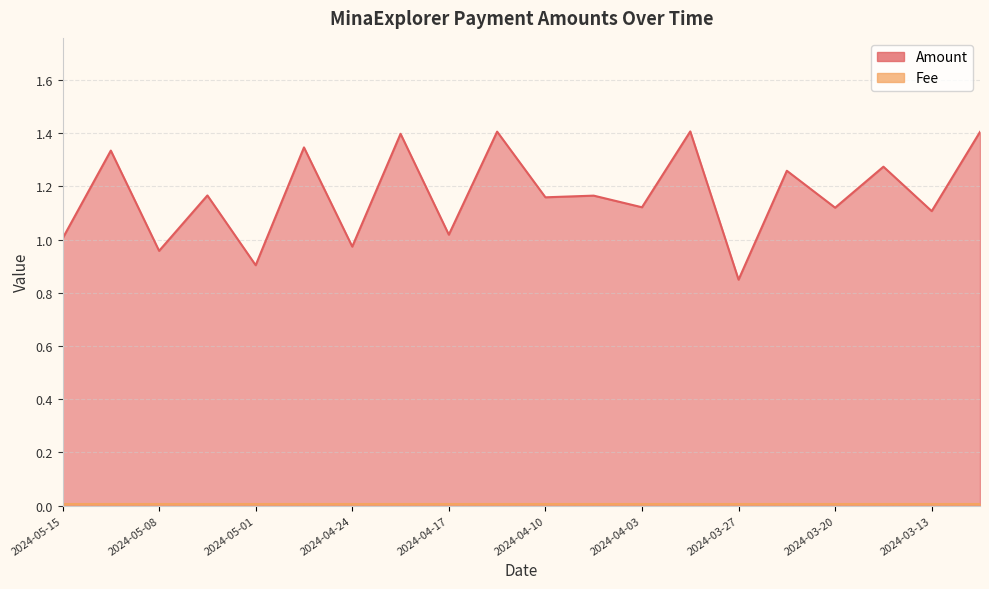

What is the change in value from 2024-04-07 to 2024-03-13?

-0.1